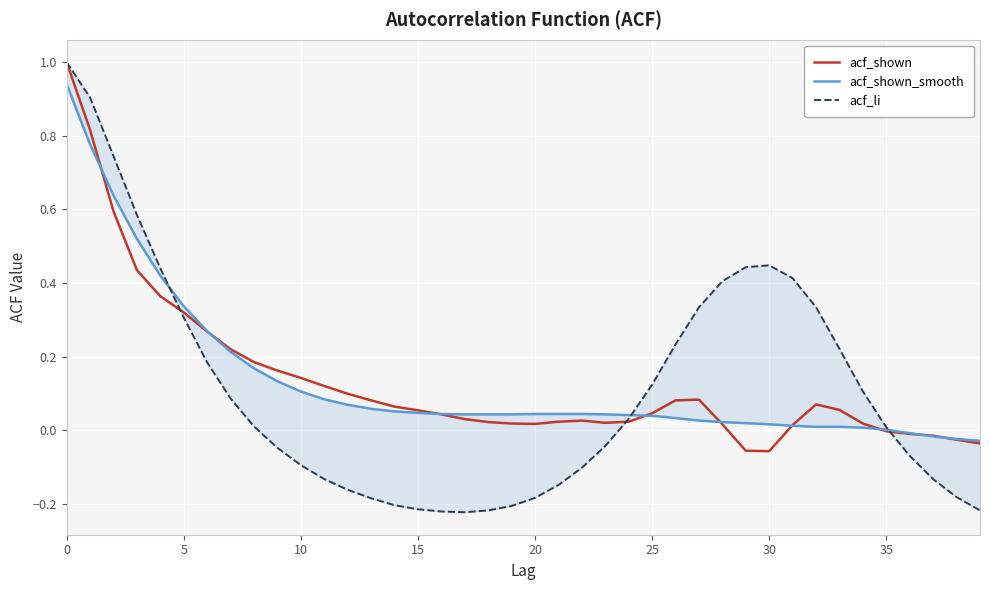

What is the spread (max minus min) of values at 13?

0.3